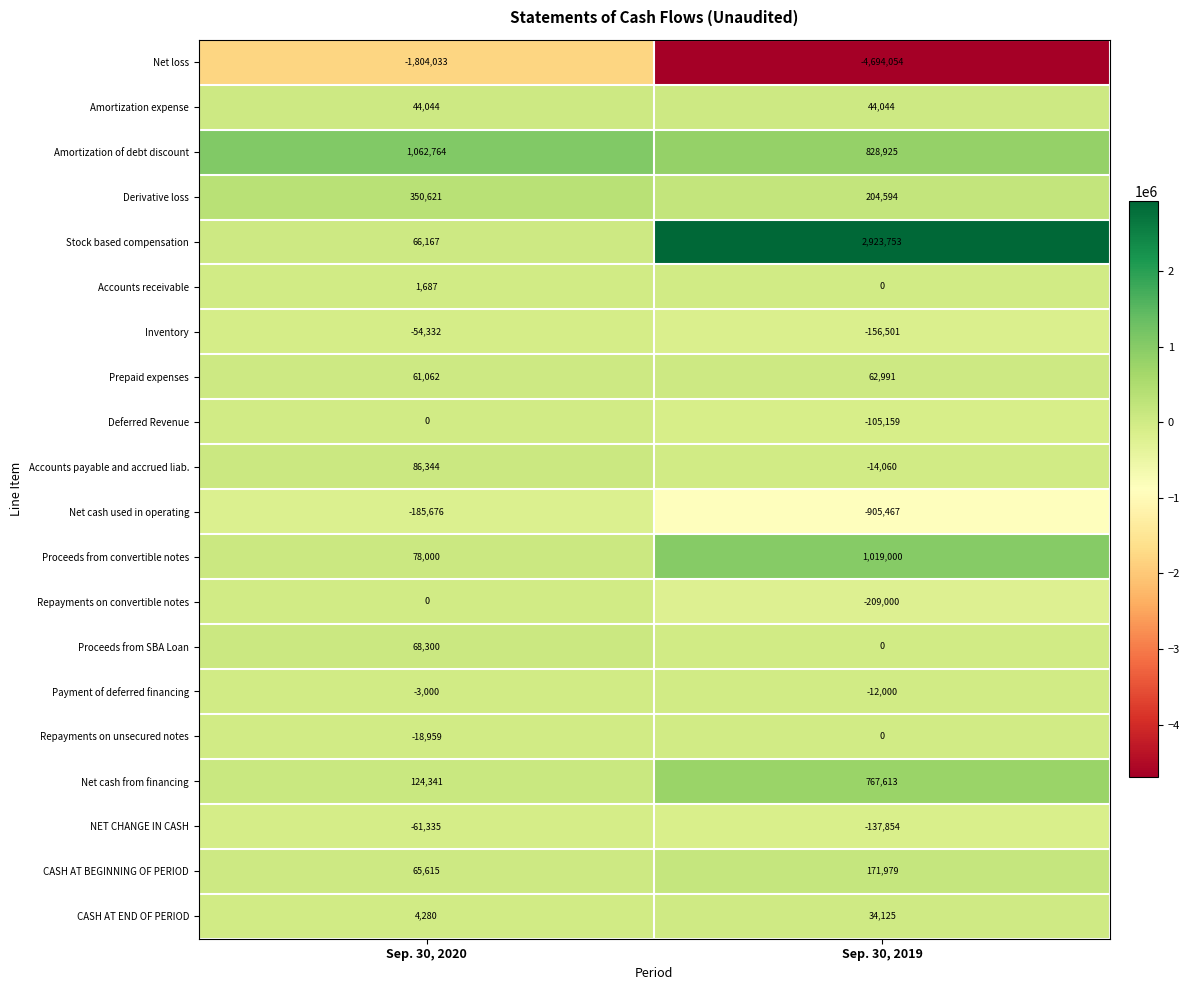

Rank the categories by Accounts receivable value from highest to lowest.

Sep. 30, 2020, Sep. 30, 2019